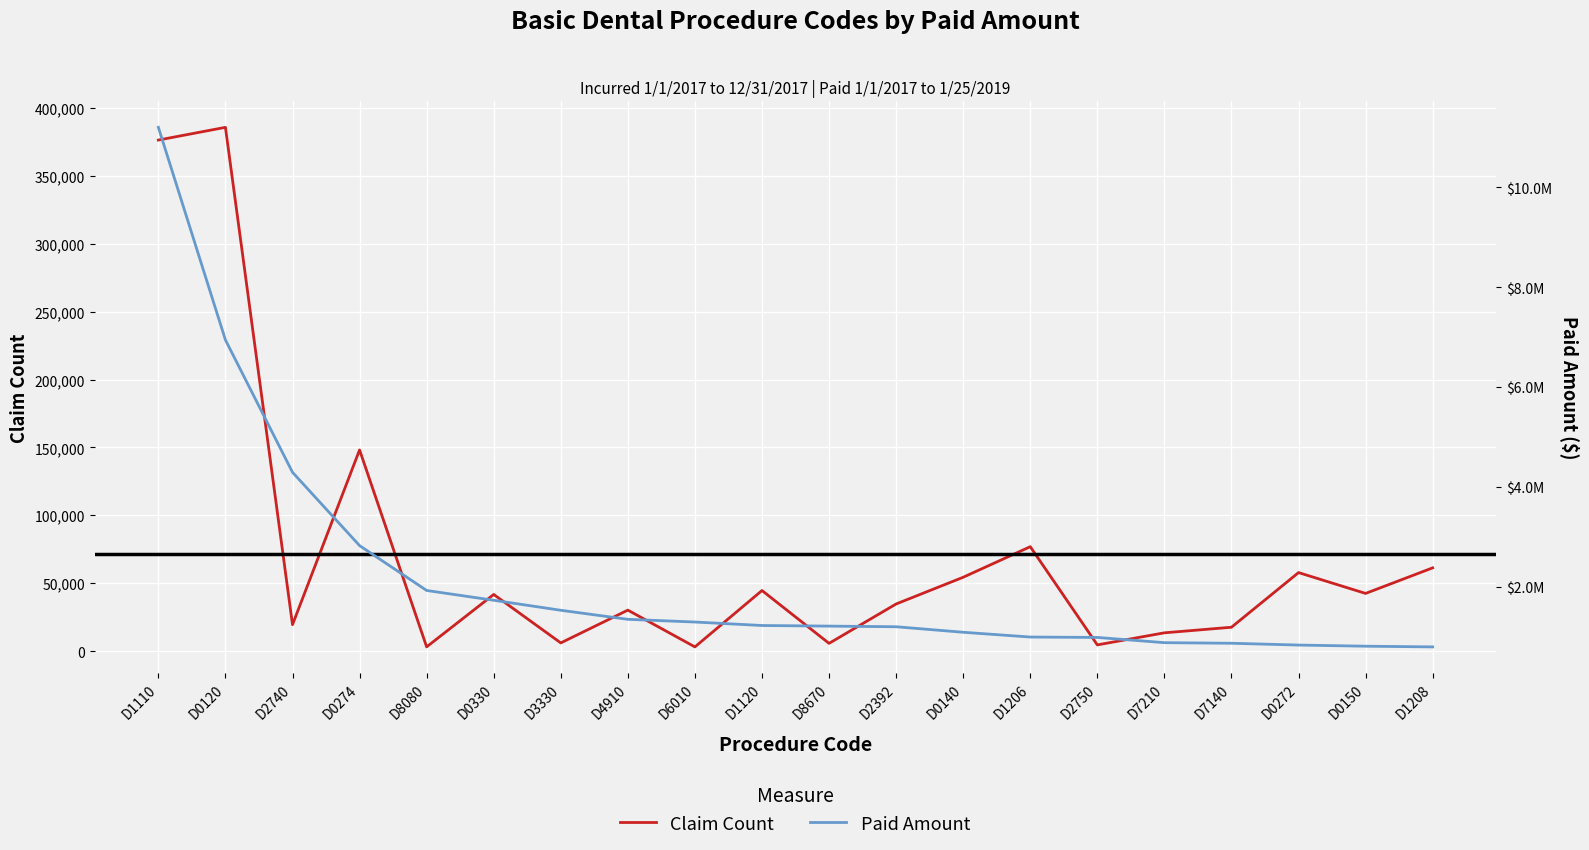

What is the difference between the Paid Amount values at D1208 and D0140?

293067.2